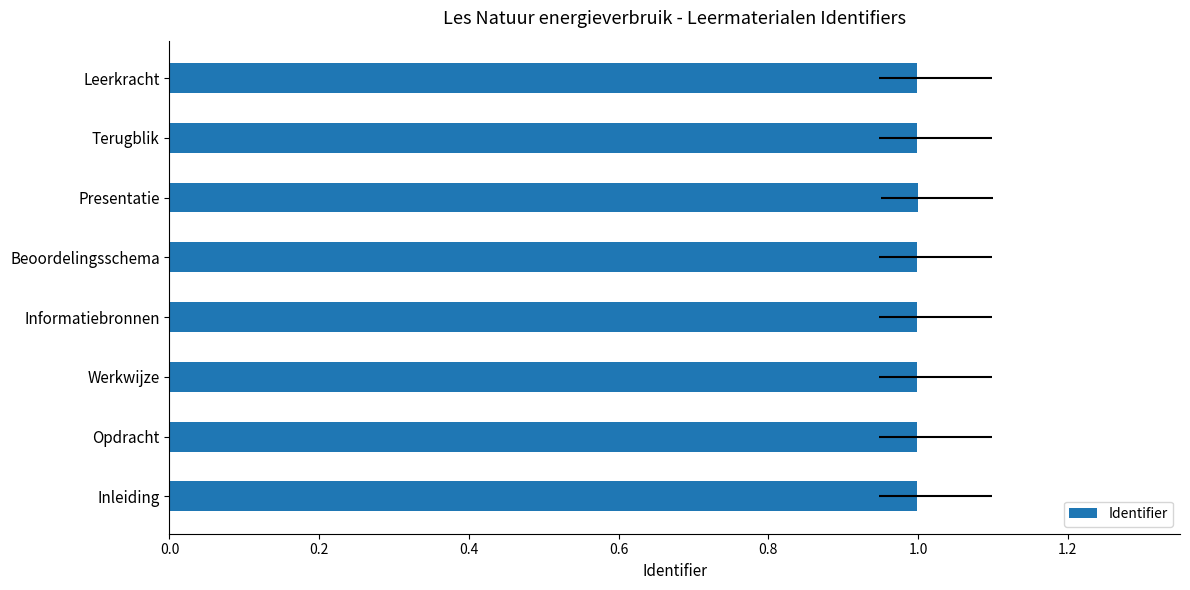

Reading left to right, what are all the values shown in this chart?

1.0	1.0	1.0	1.0	1.0	1.0	1.0	1.0